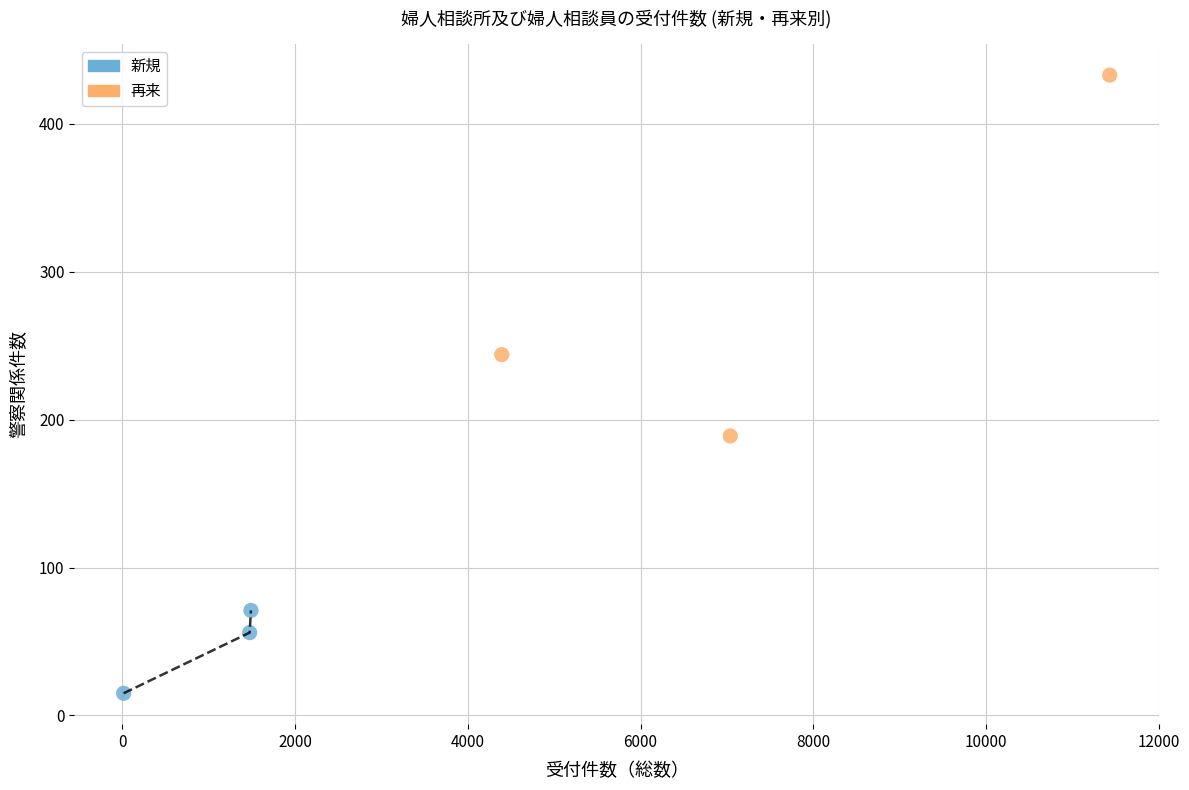

Which series has the widest spread of Y values?

再来